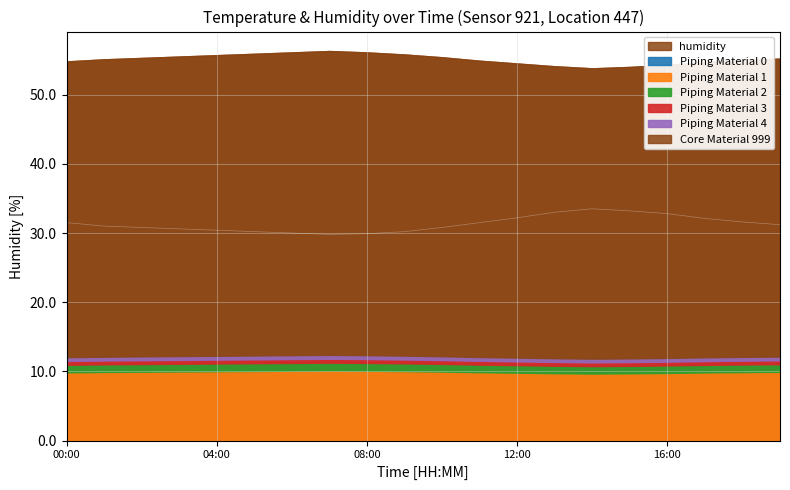

The chart shows a value of 32.1 at 17:00. True or false?

True